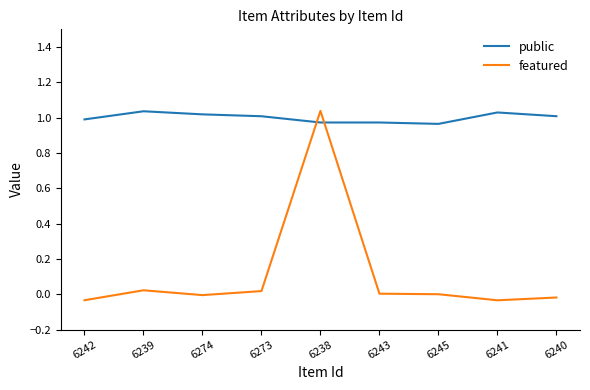

Which series has the largest total across all categories?

public